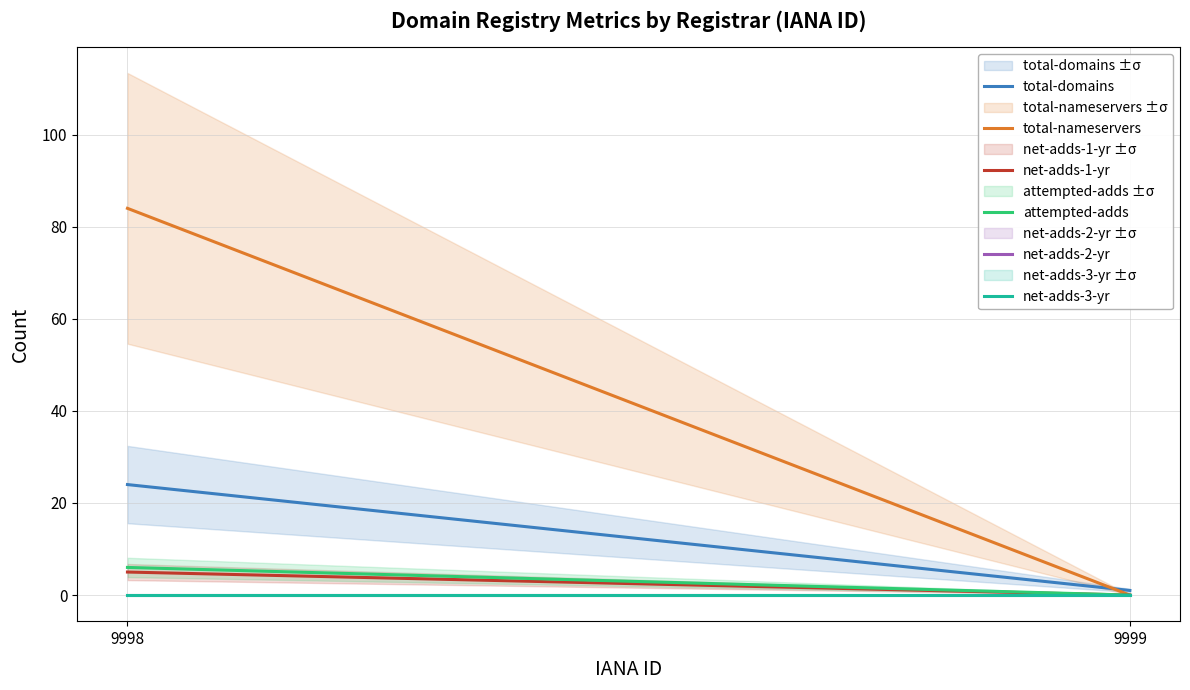

The value of attempted-adds at 9998 is 6. True or false?

True